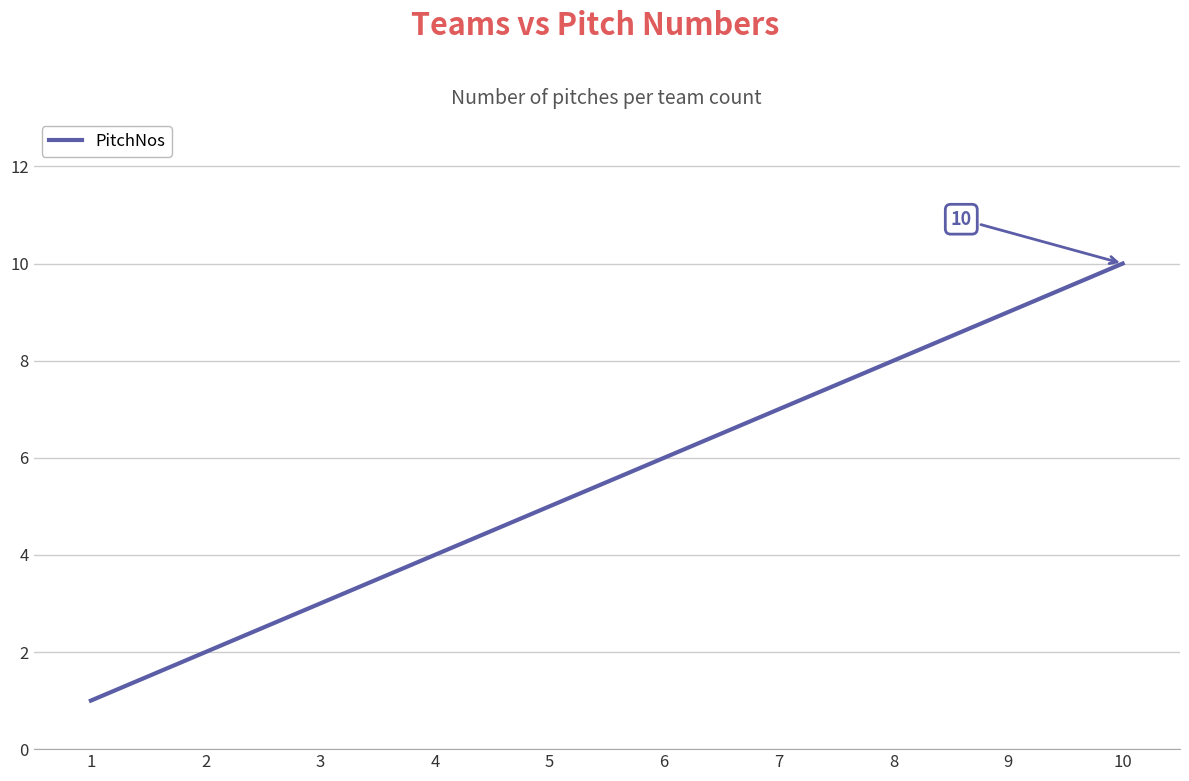

How many series are shown in this chart?

1